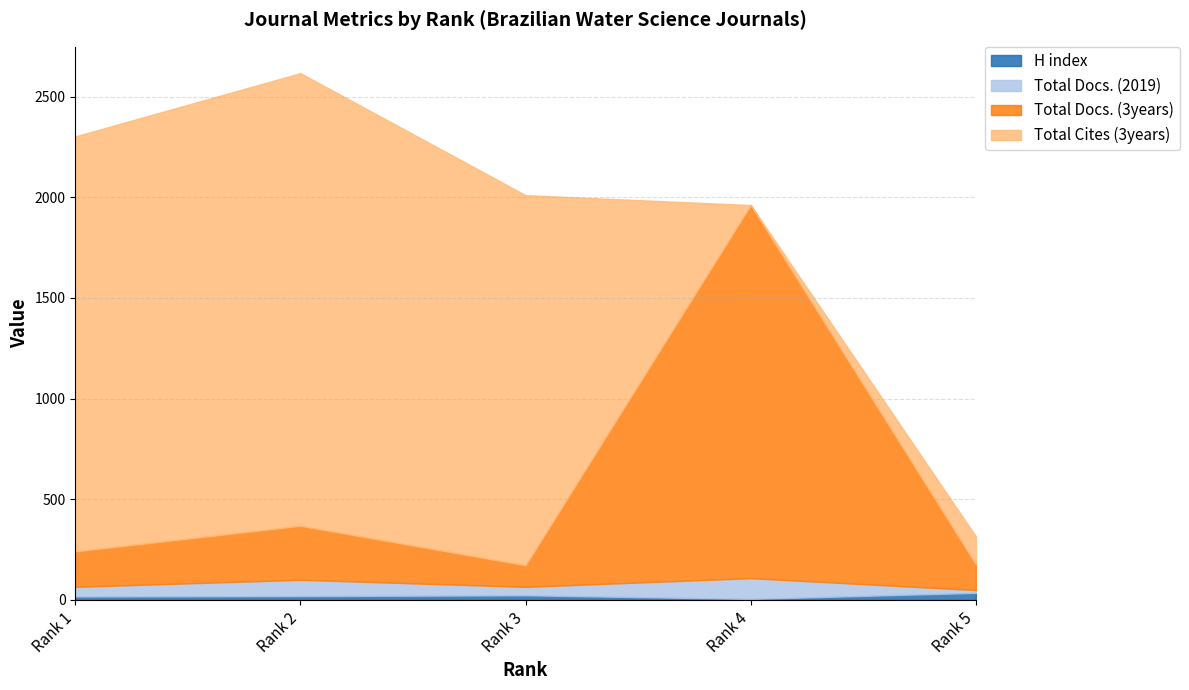

Which has a higher value, Rank 2 or Rank 4?

Rank 2